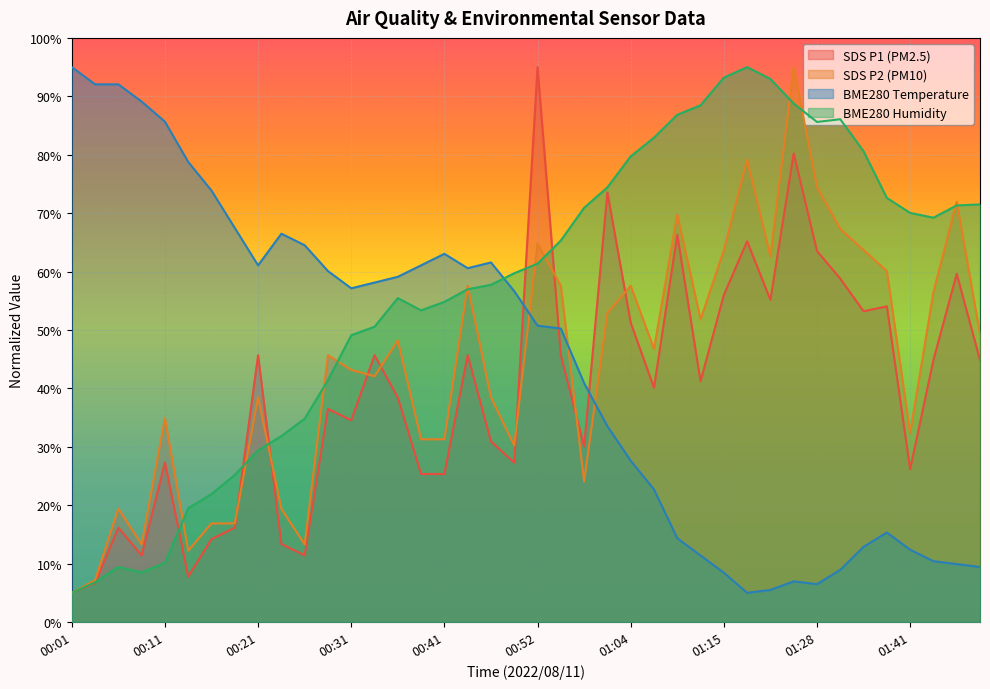

Where do SDS_P2 and SDS_P1 first cross each other?

00:18 and 00:21